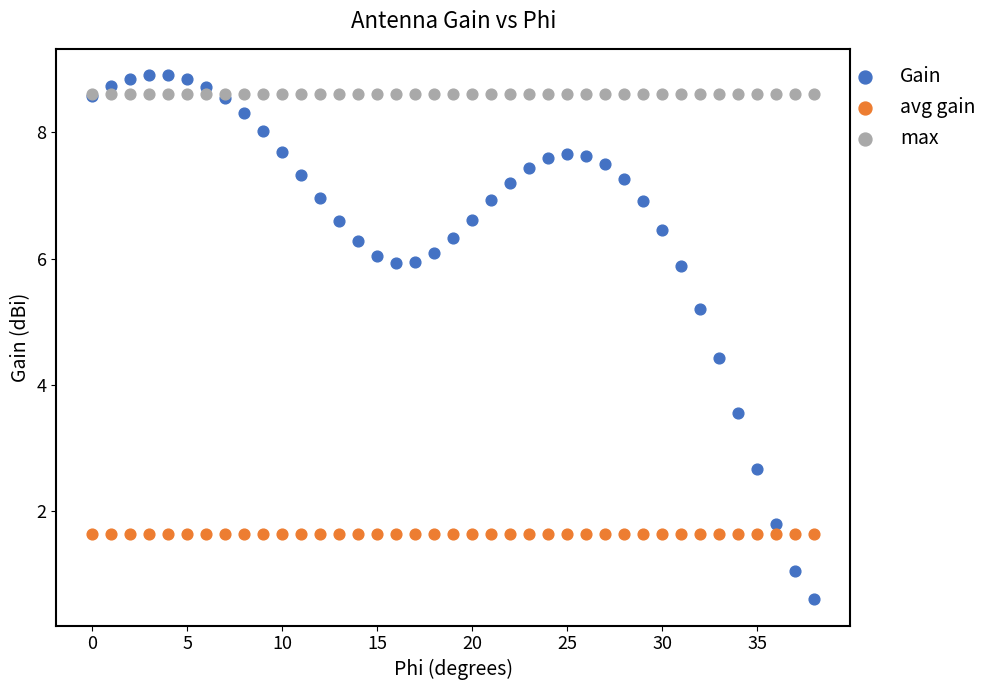

Which series reaches the maximum Y coordinate?

Gain